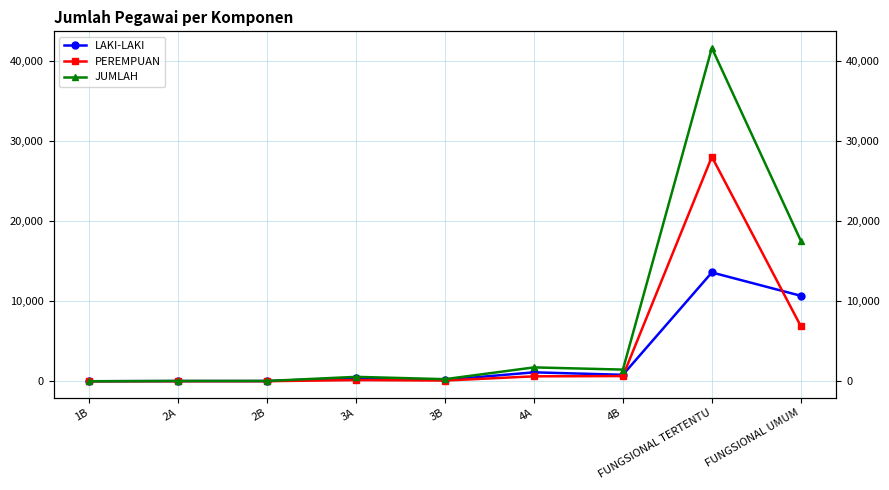

How many distinct data groups are displayed?

3